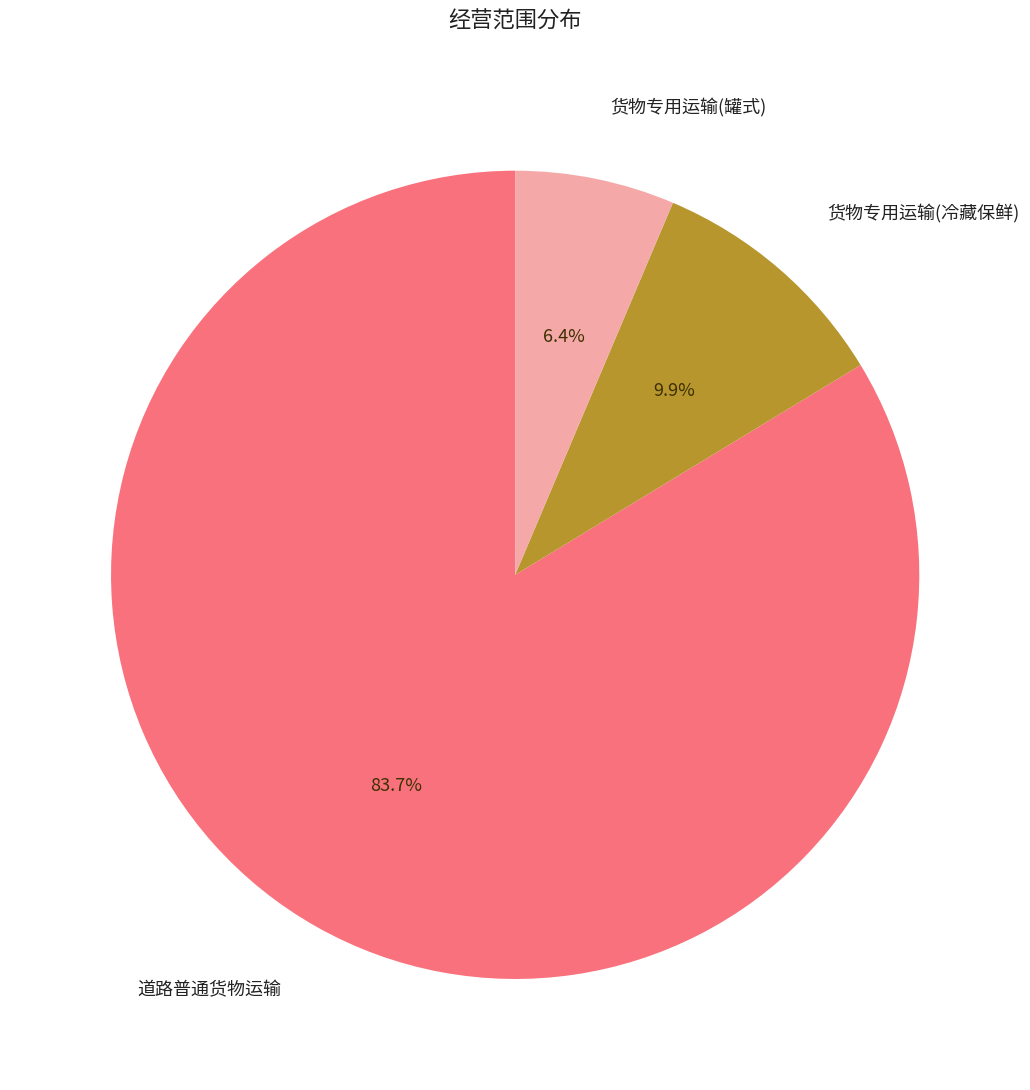

Which slice is the largest?

道路普通货物运输